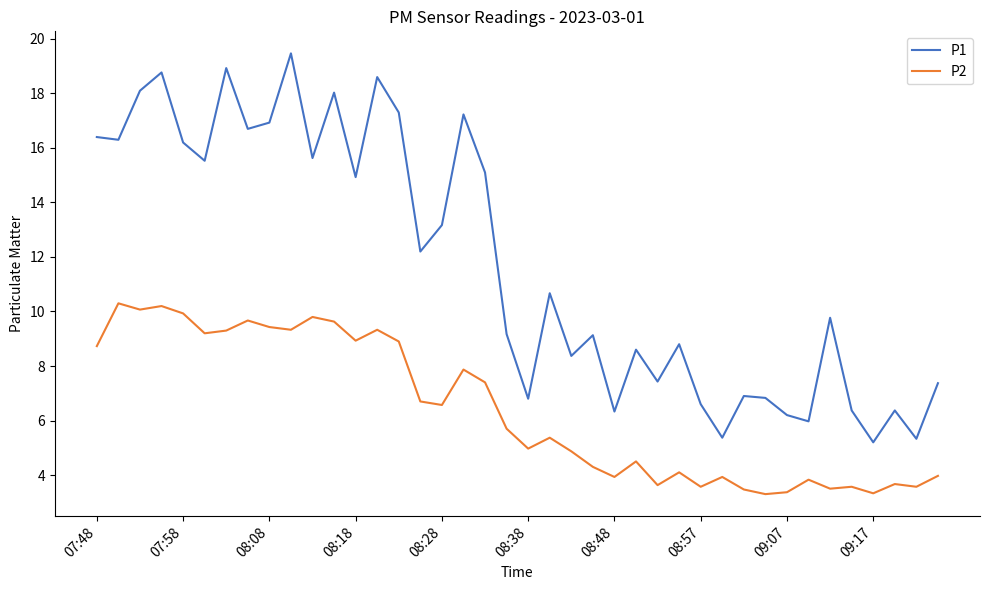

What is the smallest value displayed?

3.3